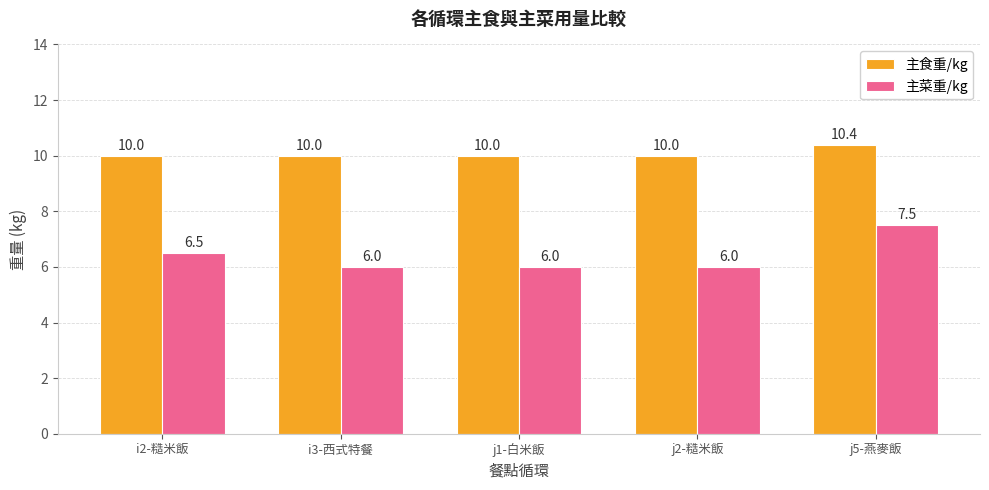

Count the number of categories in the chart.

5